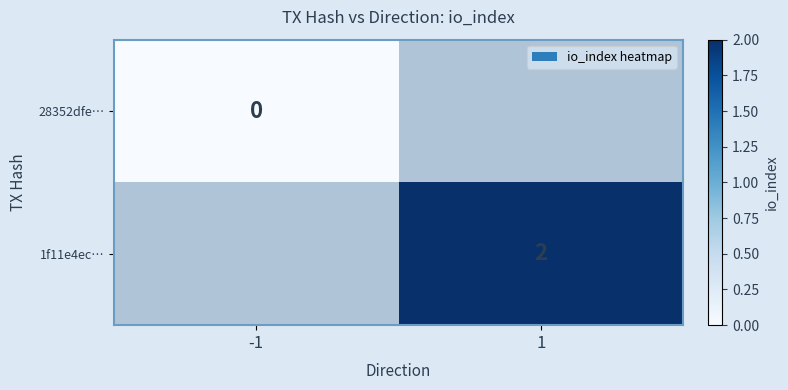

Which category has the lowest value across all series?

-1